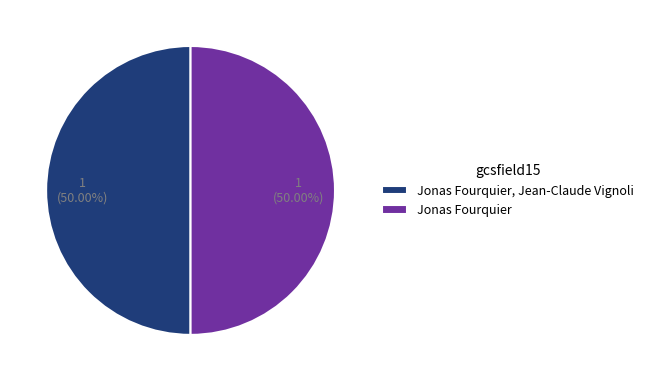

How many segments does this pie chart have?

2